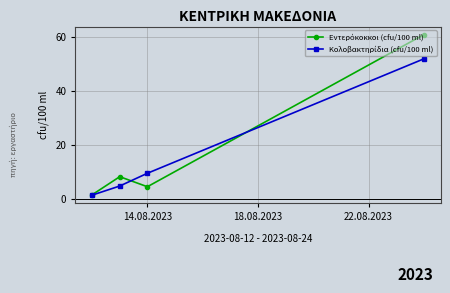

What is the minimum value shown in the chart?

1.4